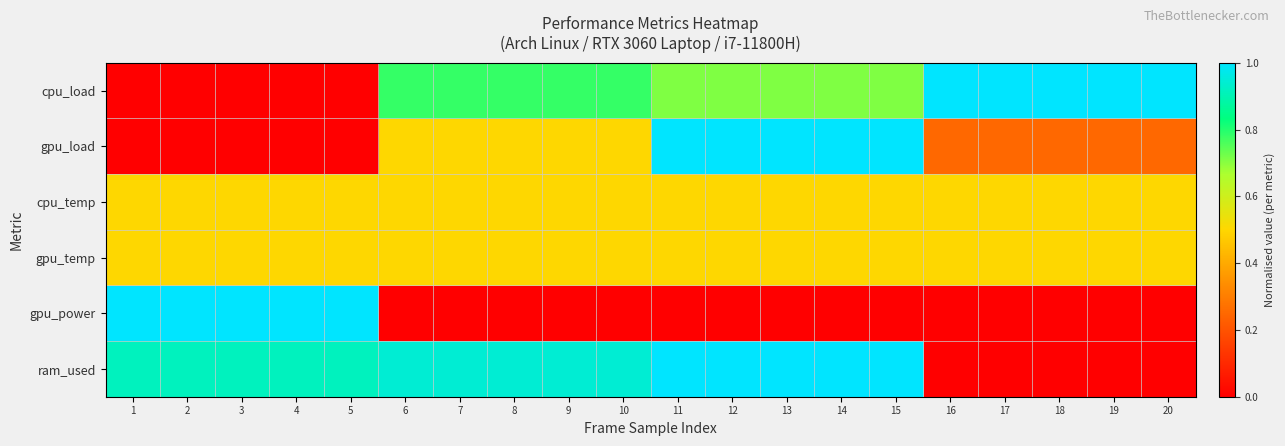

Rank the series by their maximum value, from highest to lowest.

cpu_load, gpu_load, gpu_power, ram_used, cpu_temp, gpu_temp